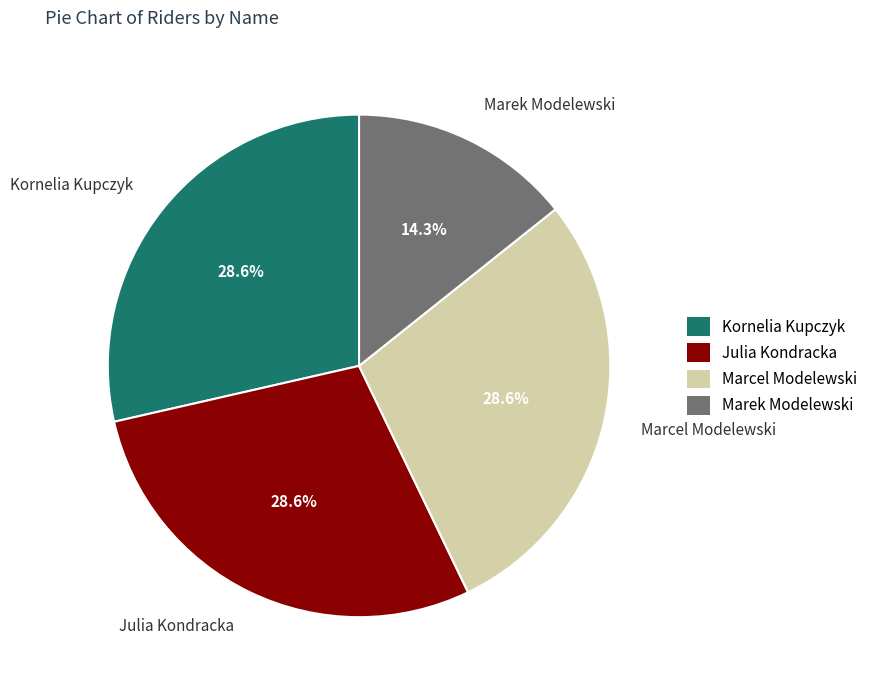

Count the number of slices in the pie.

4